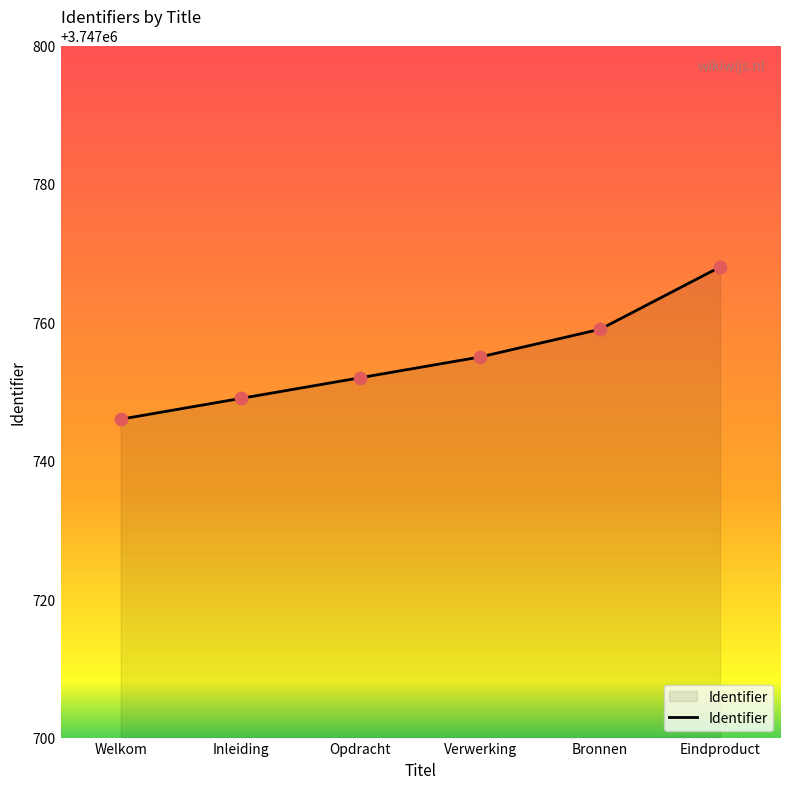

What is the change in value from Inleiding to Verwerking?

+6